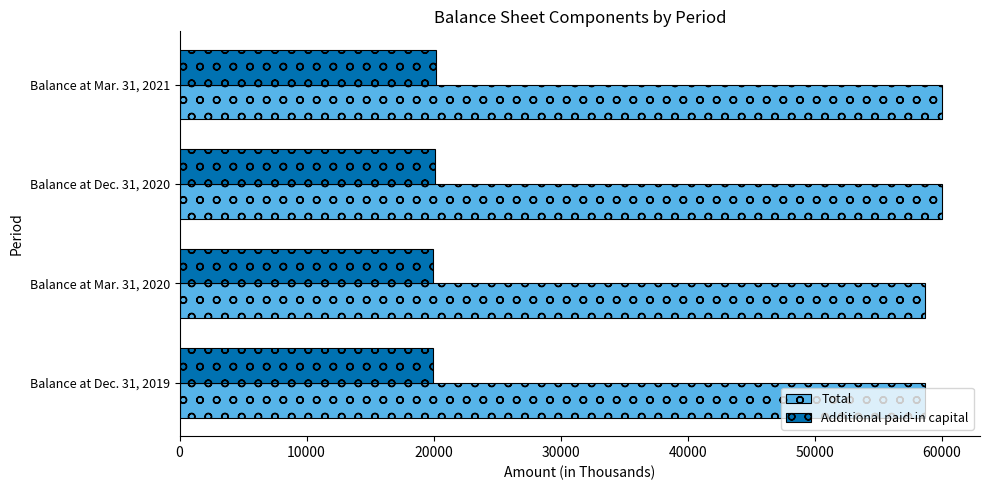

What is the average value of the Additional paid-in capital series?

20069